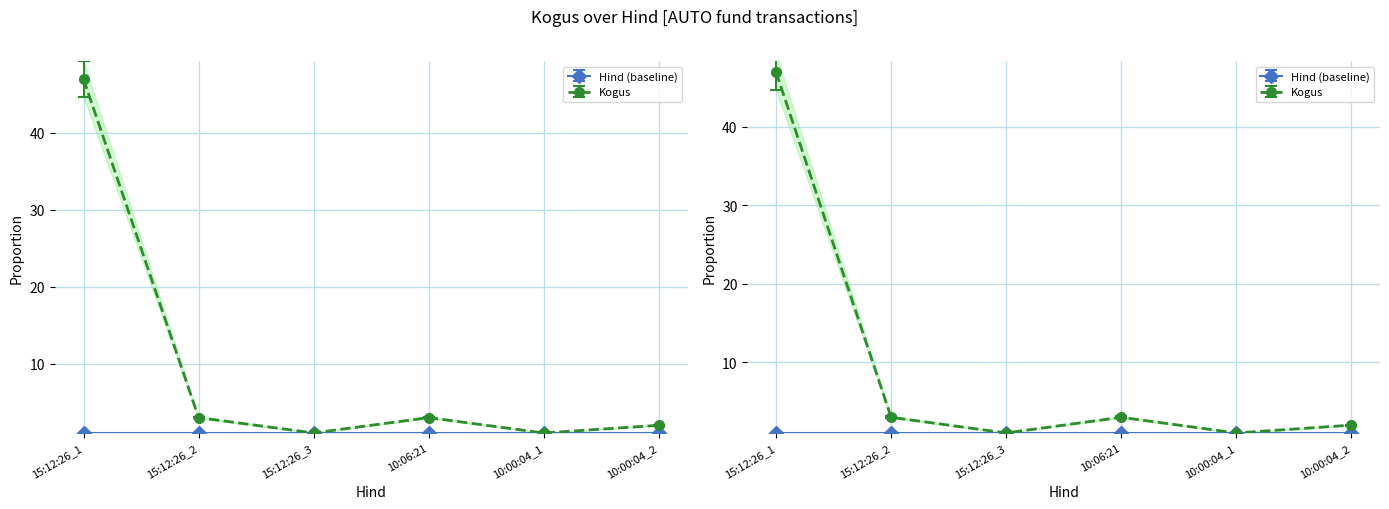

Is this an area chart (filled region under the line)?

No